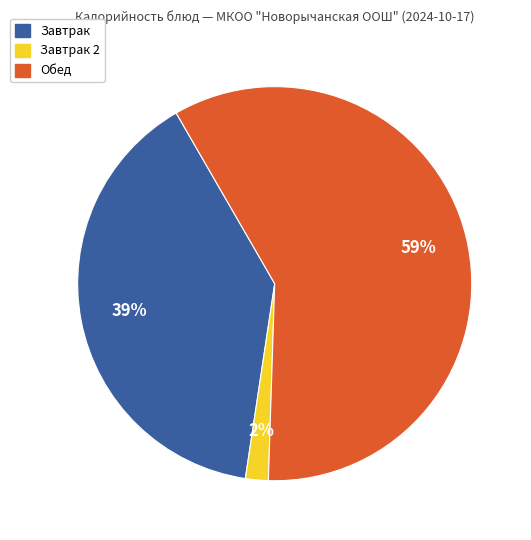

Is there a majority slice in this chart?

Yes